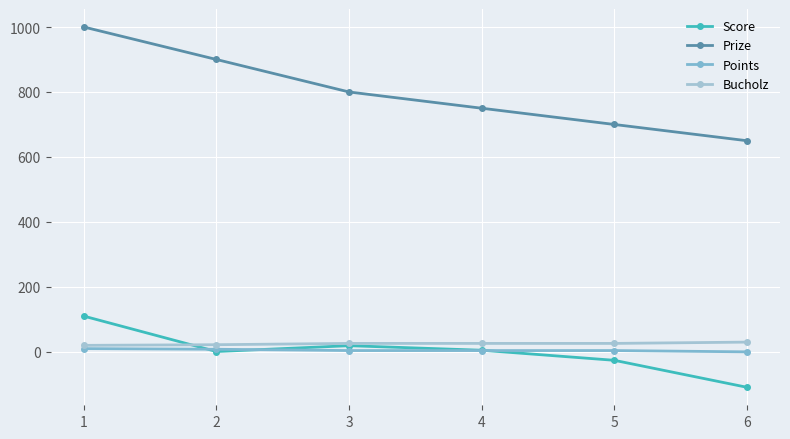

True or false: Bucholz and Prize cross at least once.

False